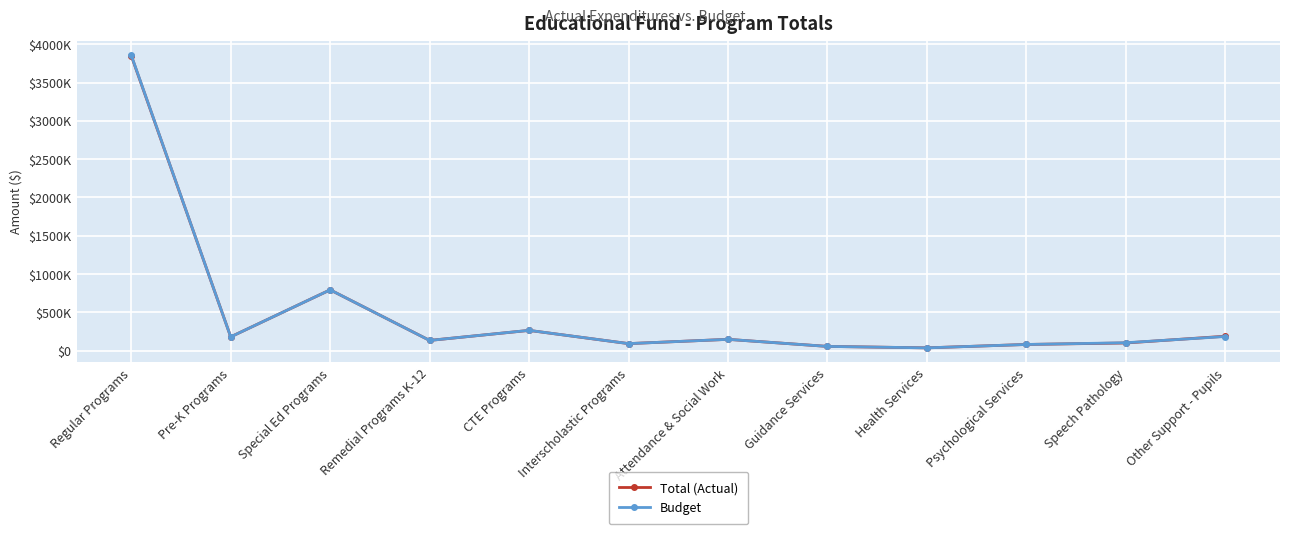

Which series has the largest total across all categories?

Budget